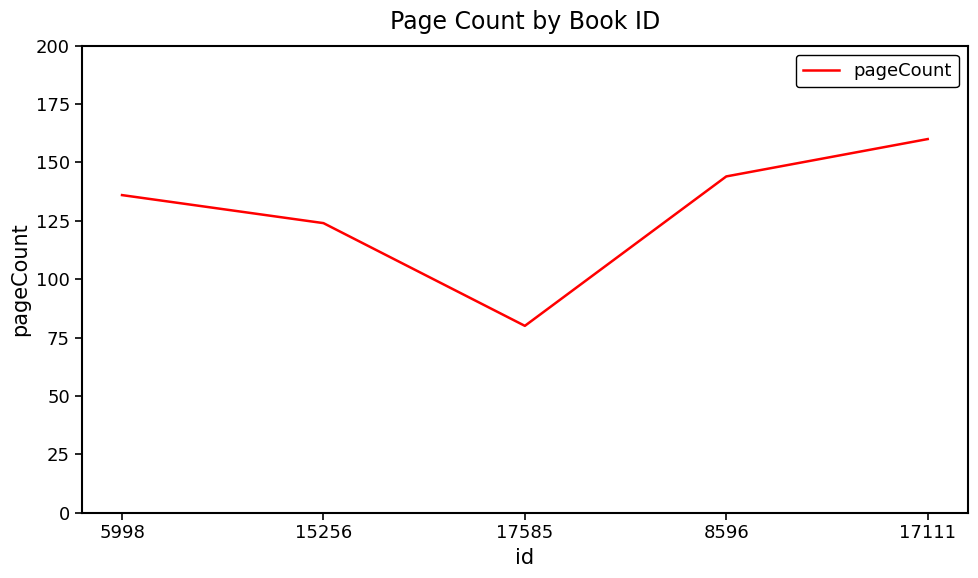

What is the difference between the maximum and minimum values?

80